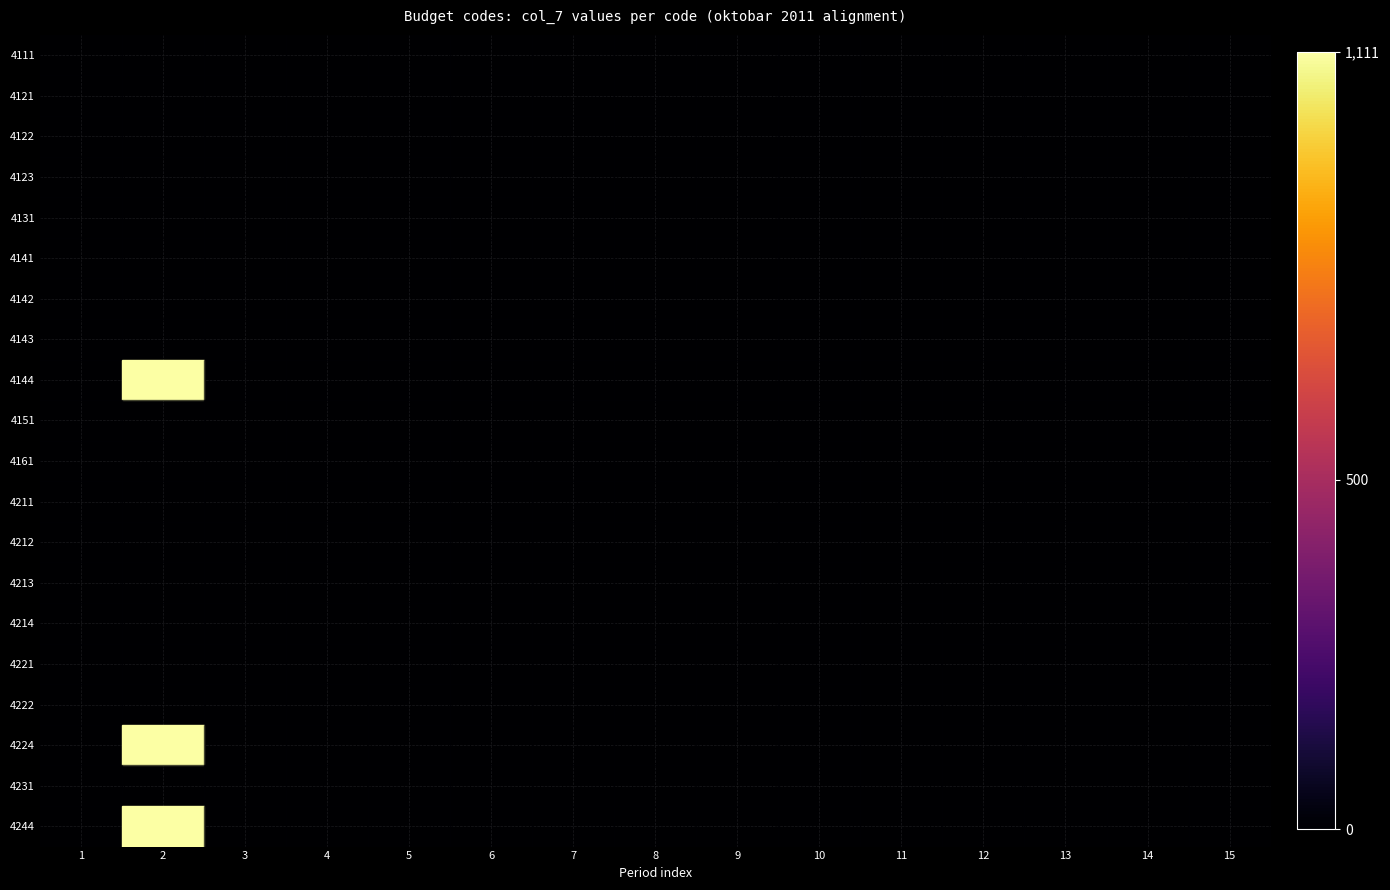

Which series has the largest total across all categories?

4144